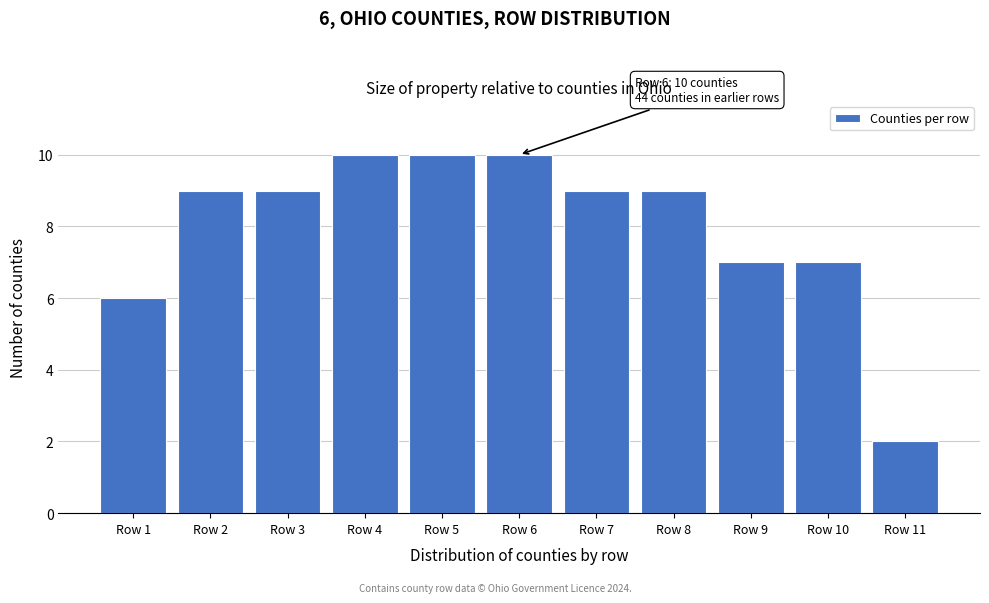

Reading left to right, transcribe all the data shown in this chart.

6	9	9	10	10	10	9	9	7	7	2